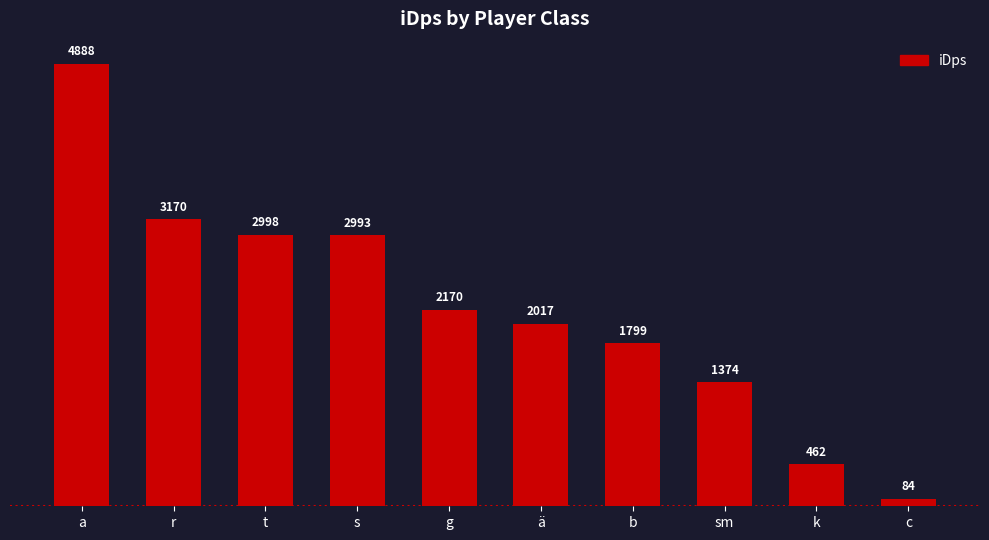

Which label corresponds to the smallest value in the chart?

c